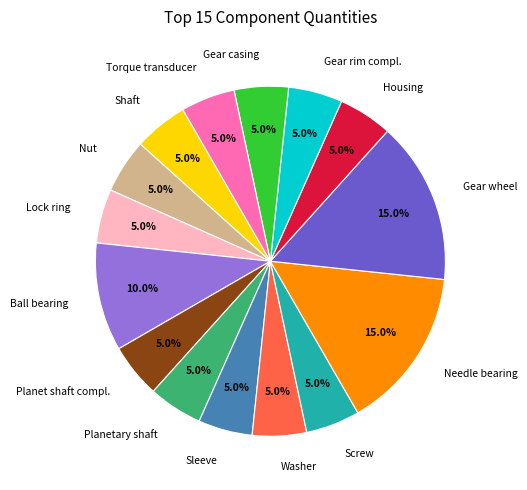

To the nearest percent, what is the combined percentage of Sleeve and Washer?

10%